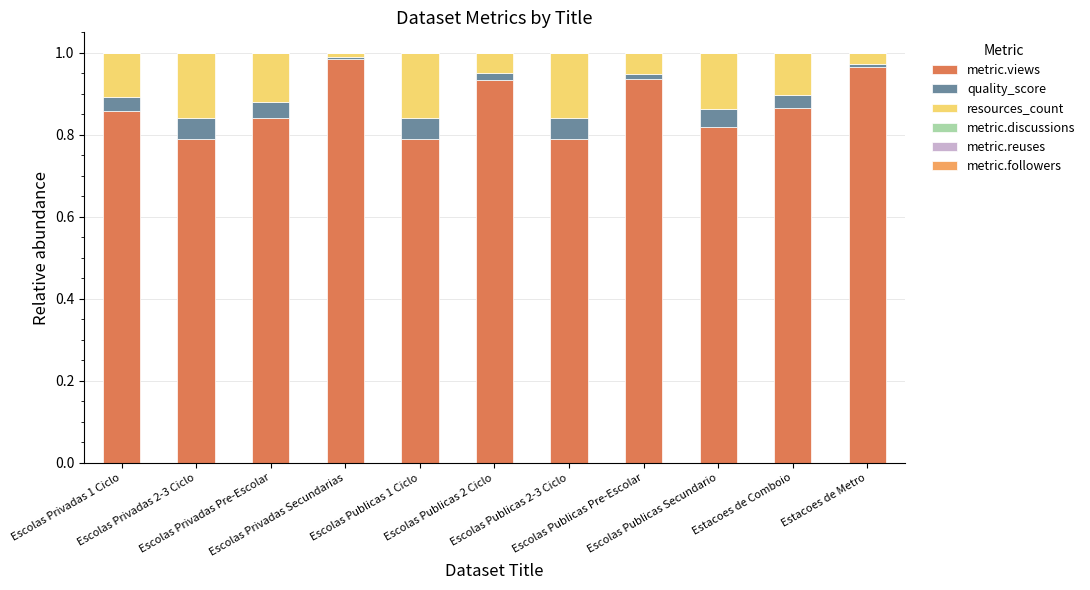

How many distinct data groups are displayed?

3